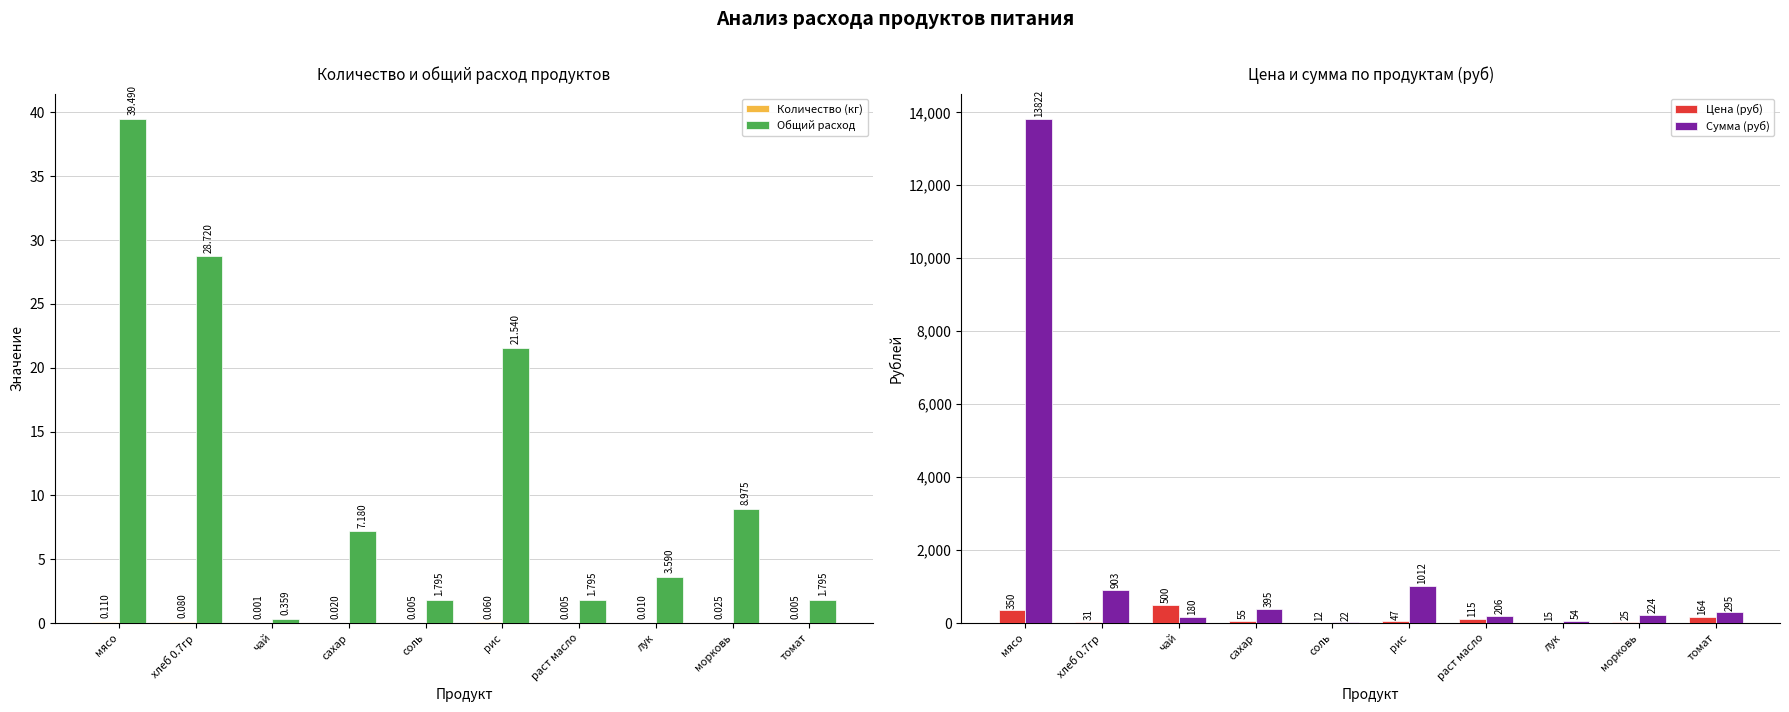

What is the total value across all series at сахар?

457.1